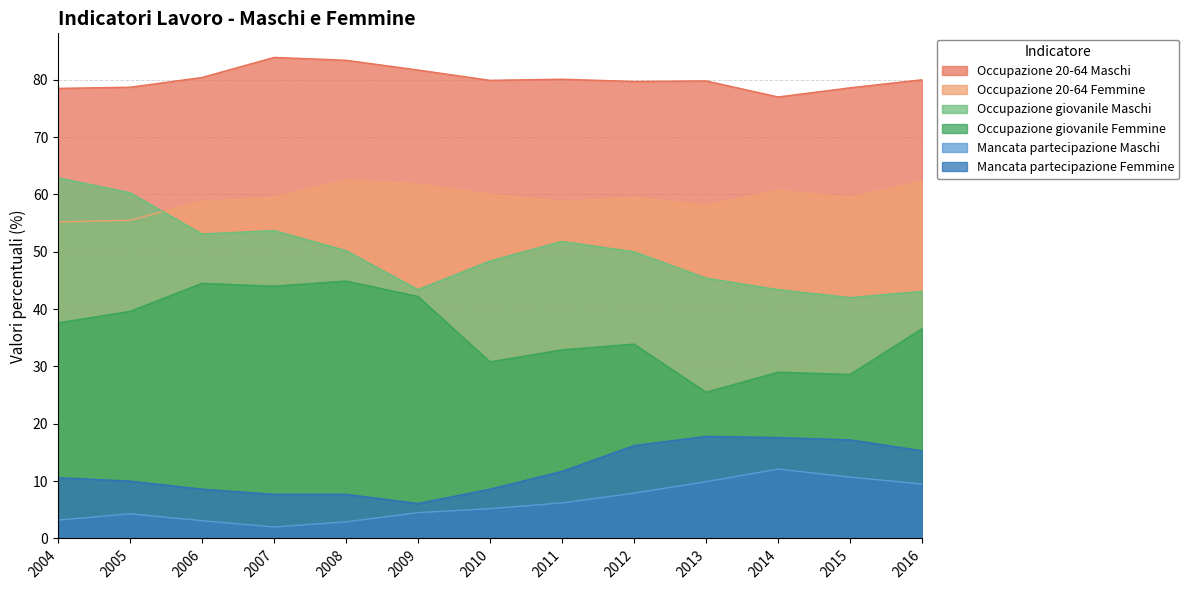

Reading right to left, transcribe all the data shown in this chart.

Occupazione 20-64 Maschi: 80.0	78.6	77.0	79.8	79.7	80.1	79.9	81.7	83.4	83.9	80.4	78.7	78.5
Occupazione 20-64 Femmine: 62.3	59.5	60.7	58.1	59.5	58.8	60.0	61.8	62.5	59.5	58.8	55.5	55.2
Occupazione giovanile Maschi: 43.1	42.0	43.4	45.4	50.0	51.8	48.4	43.4	50.2	53.7	53.1	60.3	62.9
Occupazione giovanile Femmine: 36.6	28.6	29.0	25.5	33.9	32.9	30.8	42.2	44.9	44.0	44.5	39.6	37.6
Mancata partecipazione Maschi: 9.5	10.7	12.1	9.9	7.9	6.2	5.2	4.5	2.9	2.0	3.1	4.3	3.2
Mancata partecipazione Femmine: 15.3	17.2	17.6	17.8	16.2	11.7	8.6	6.1	7.7	7.7	8.6	10.0	10.6